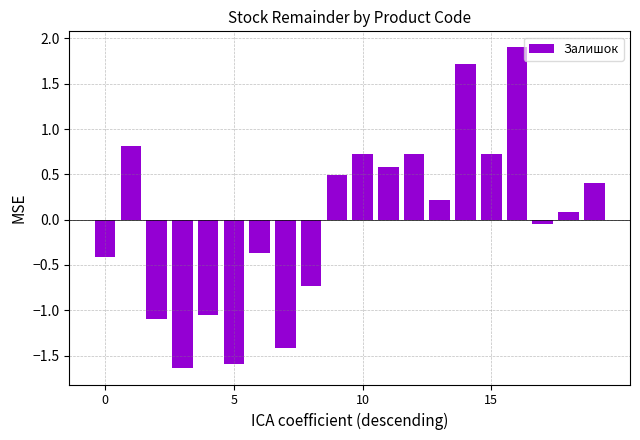

What is the value of the 10th bar from the left?

0.5